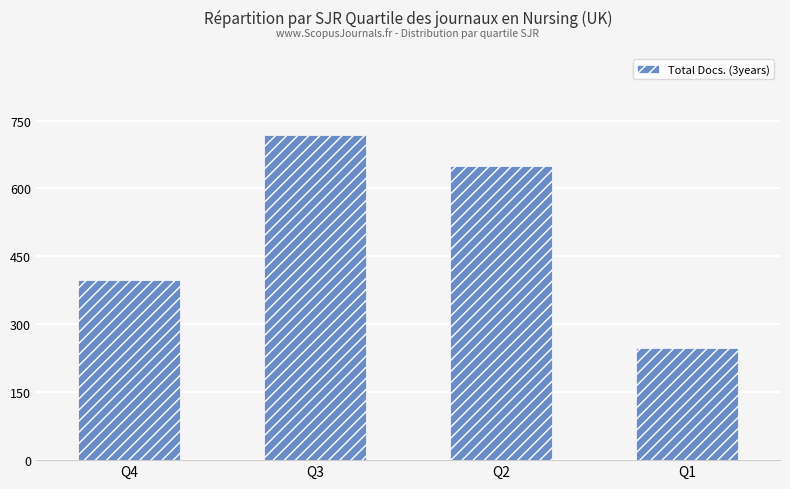

What is the difference between the second highest and minimum values?

401